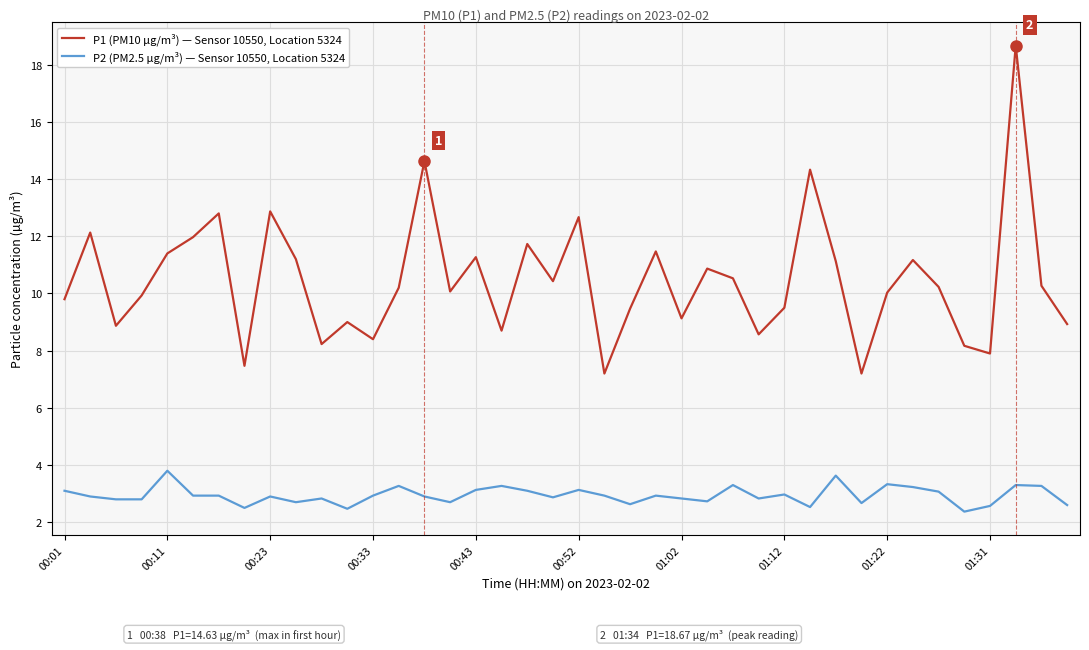

Which series has the largest total across all categories?

P1 (PM10 µg/m³) — Sensor 10550, Location 5324